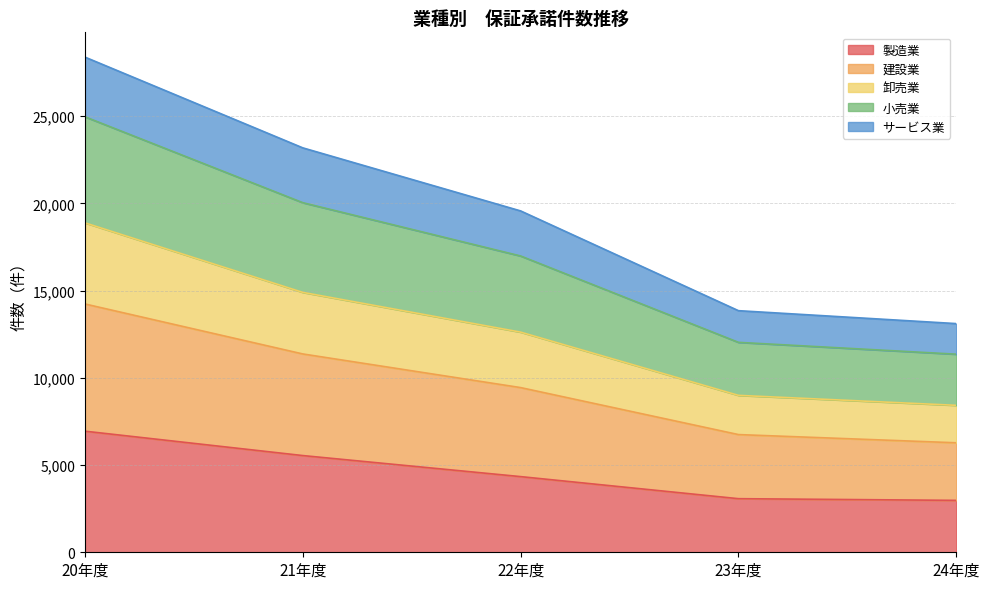

What is the difference between the 製造業 values at 24年度 and 22年度?

1362